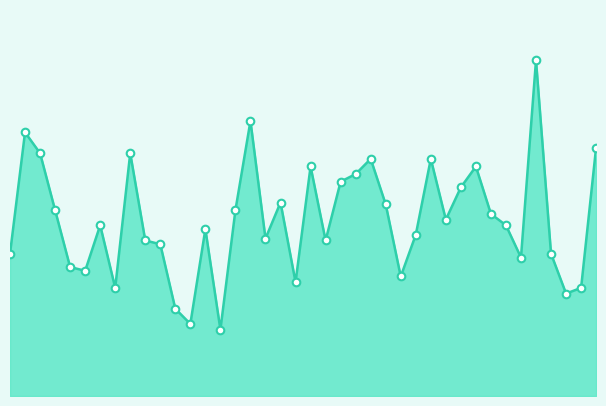

Does the chart have visible grid lines?

No